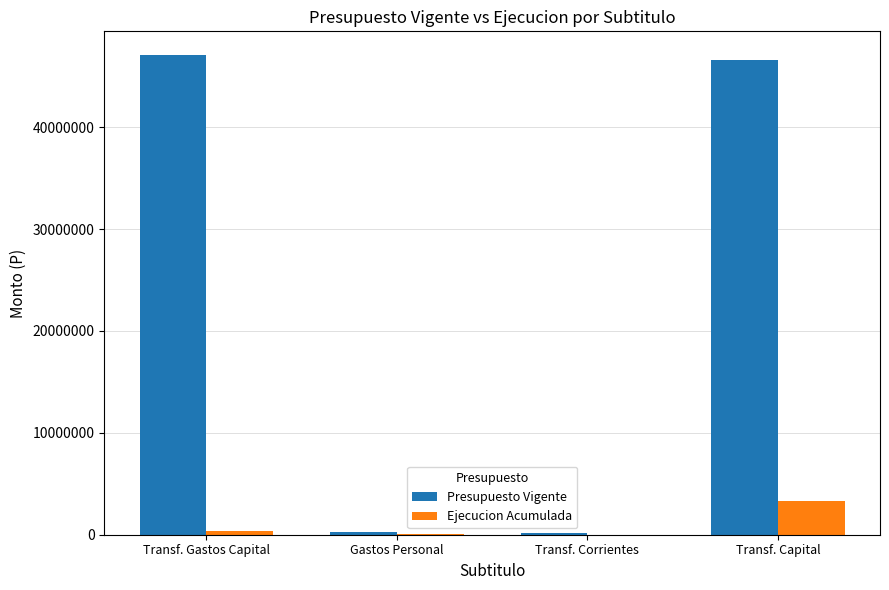

Is the value of Ejecucion Acumulada at Transf. Corrientes greater than the value of Presupuesto Vigente at Transf. Capital?

No